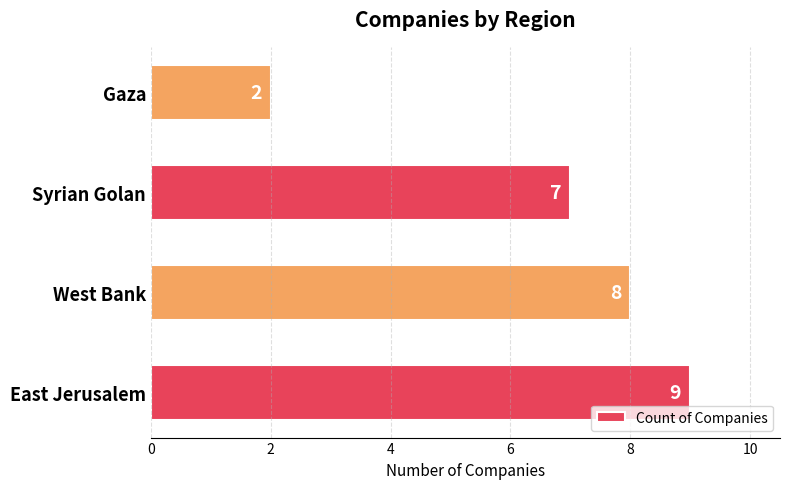

List the labels in order of value, largest first.

East Jerusalem, West Bank, Syrian Golan, Gaza